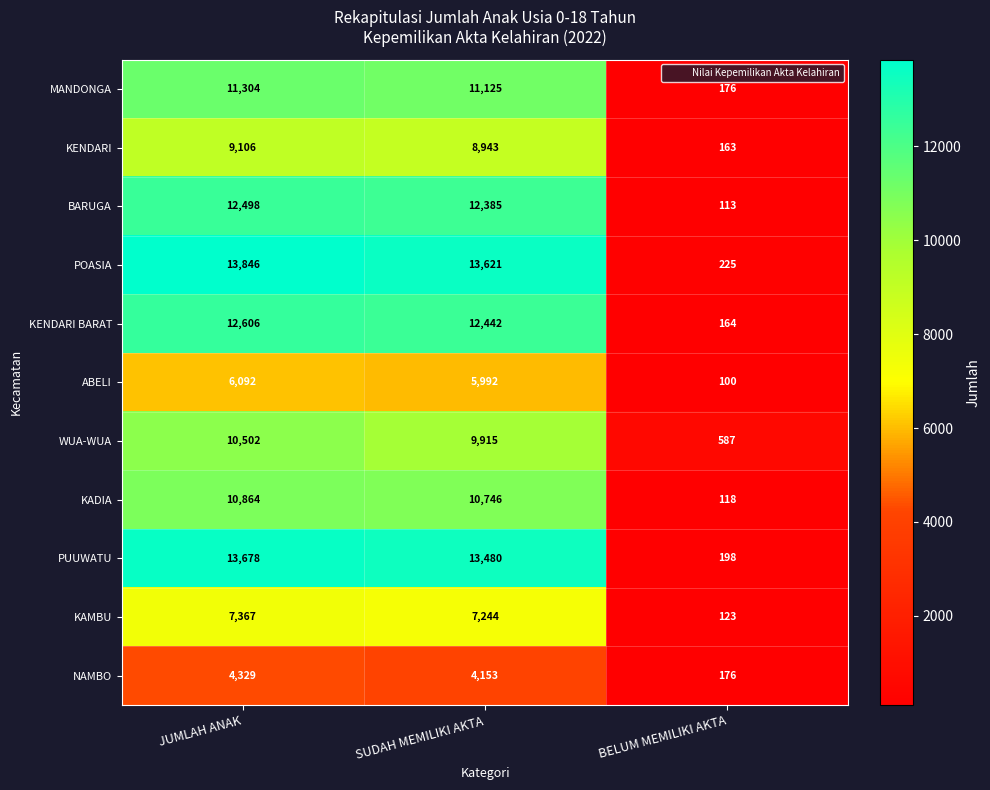

Between SUDAH MEMILIKI AKTA and BELUM MEMILIKI AKTA, which series saw the biggest shift?

POASIA